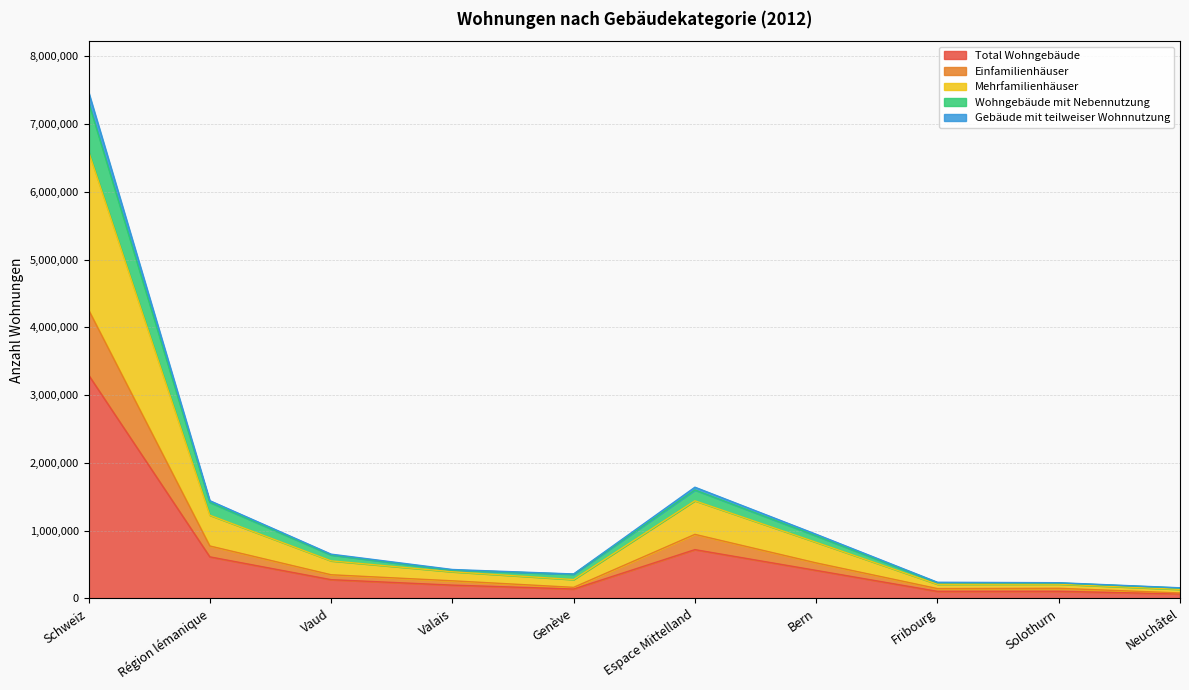

Which category has the highest value in the Total Wohngebäude series?

Schweiz